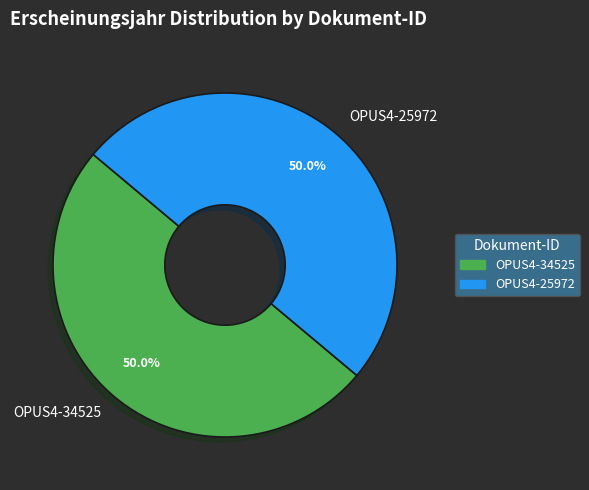

Approximately how many times larger is the value at OPUS4-34525 compared to OPUS4-25972?

1.0